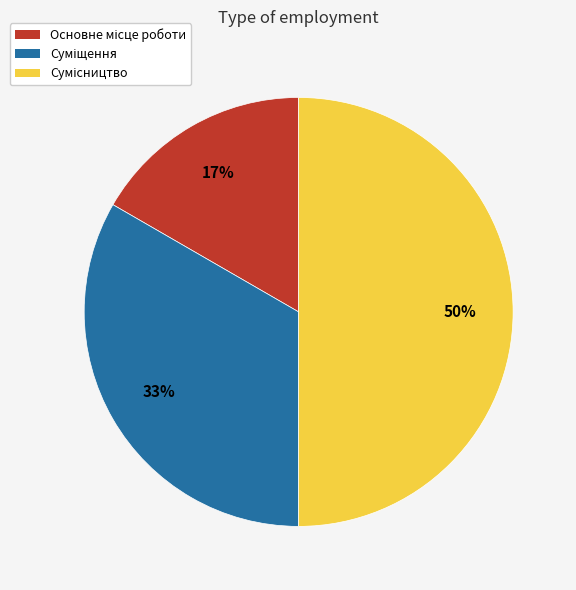

To the nearest percent, what is the average slice percentage?

33%